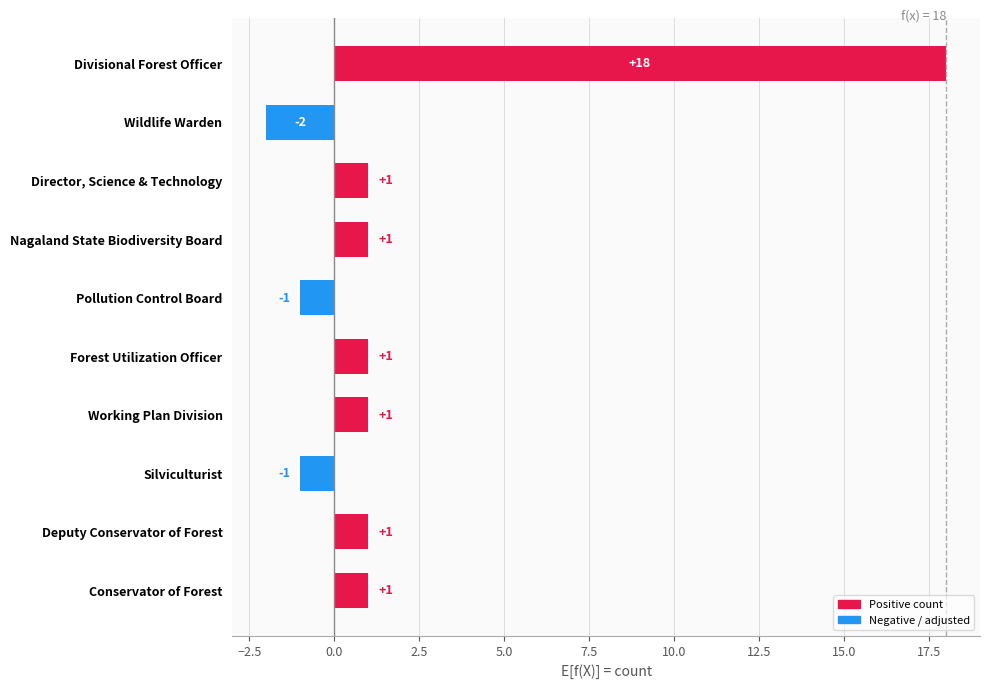

Count the number of categories in the chart.

10